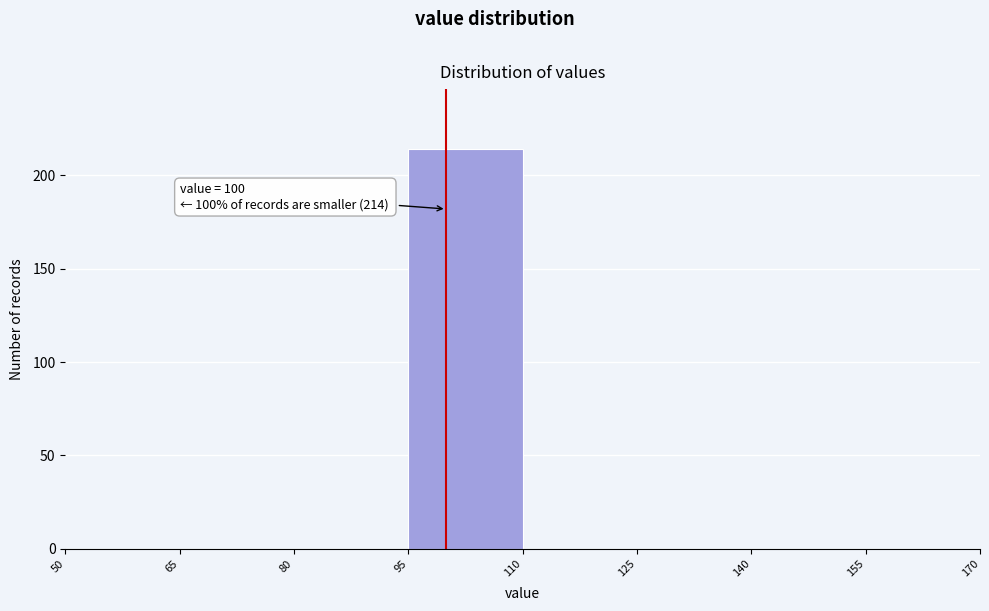

Which range on the x-axis has the tallest bar?

95 to 110